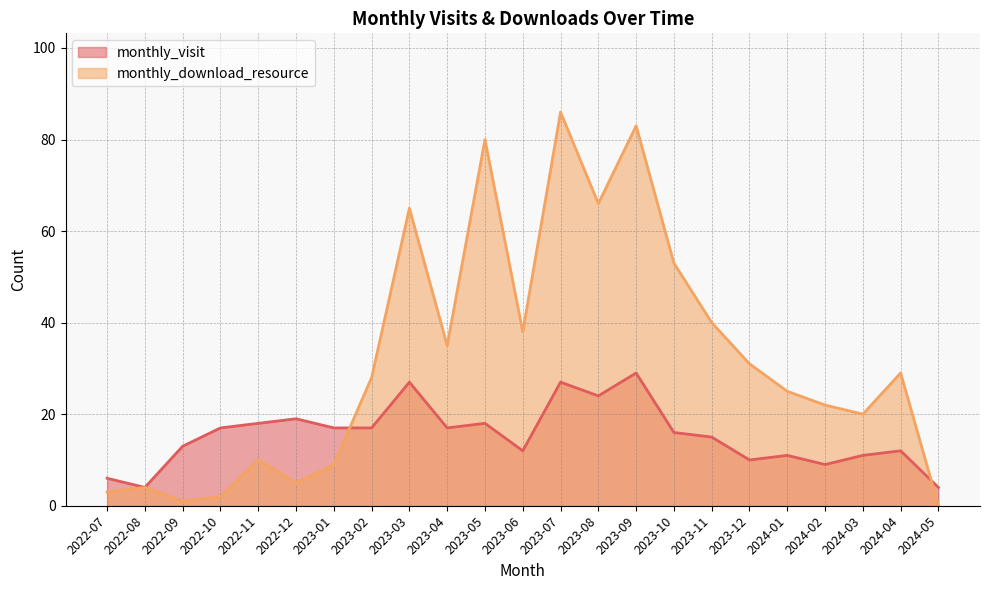

What is the label of the 18th point from the left?

2023-12